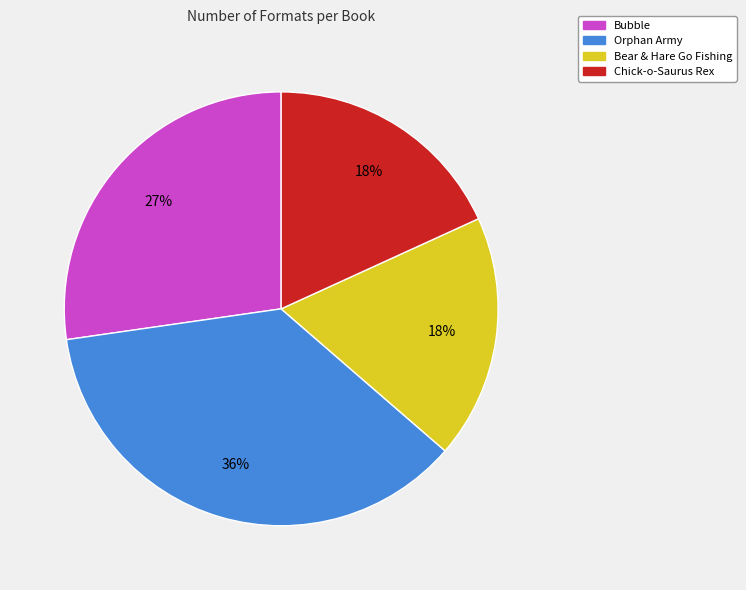

Count the number of slices in the pie.

4